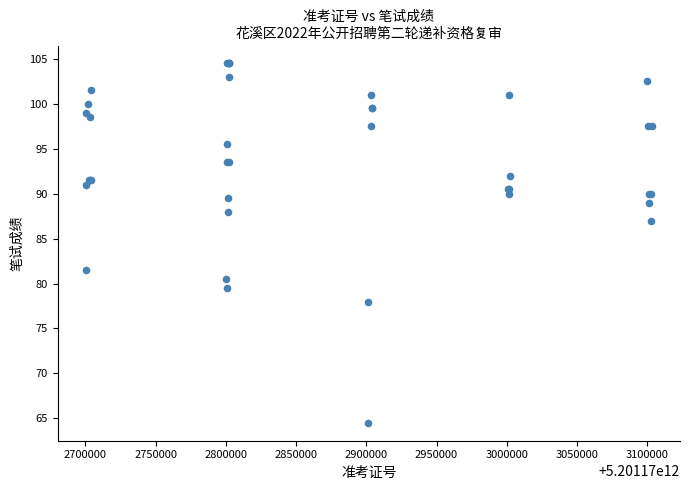

What Y value in the scatter plot is closest to 84?

81.5